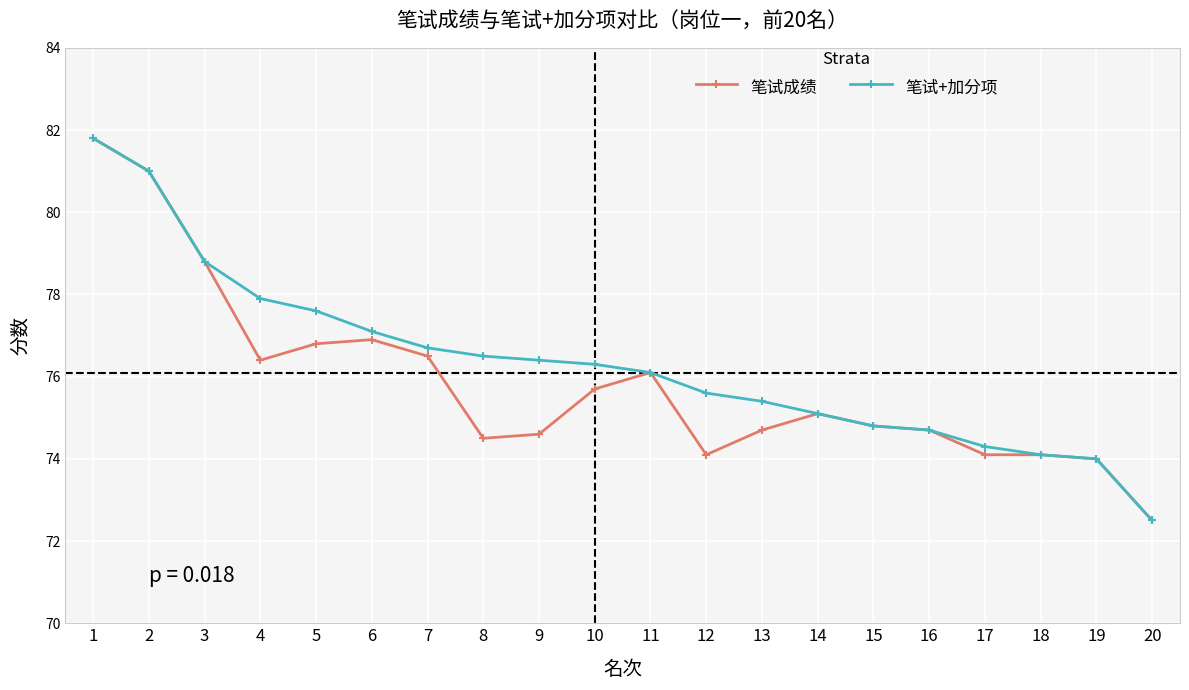

What is the value of the 笔试+加分项 point at the 16th from the left?

74.7